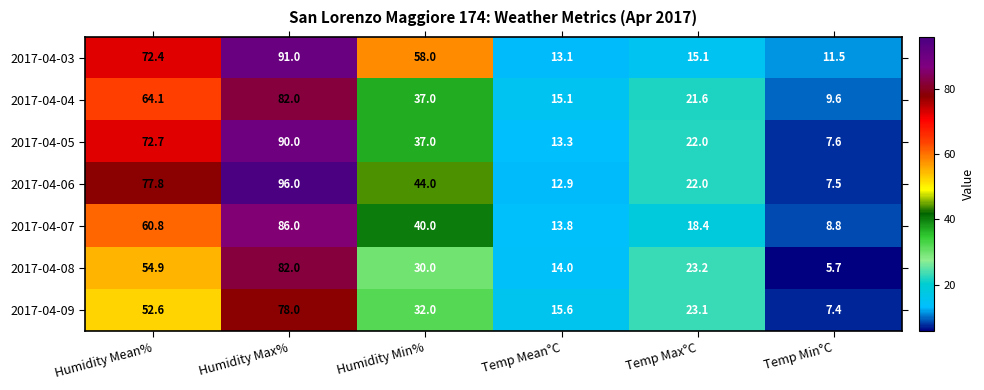

What is the minimum value shown in the chart?

5.7